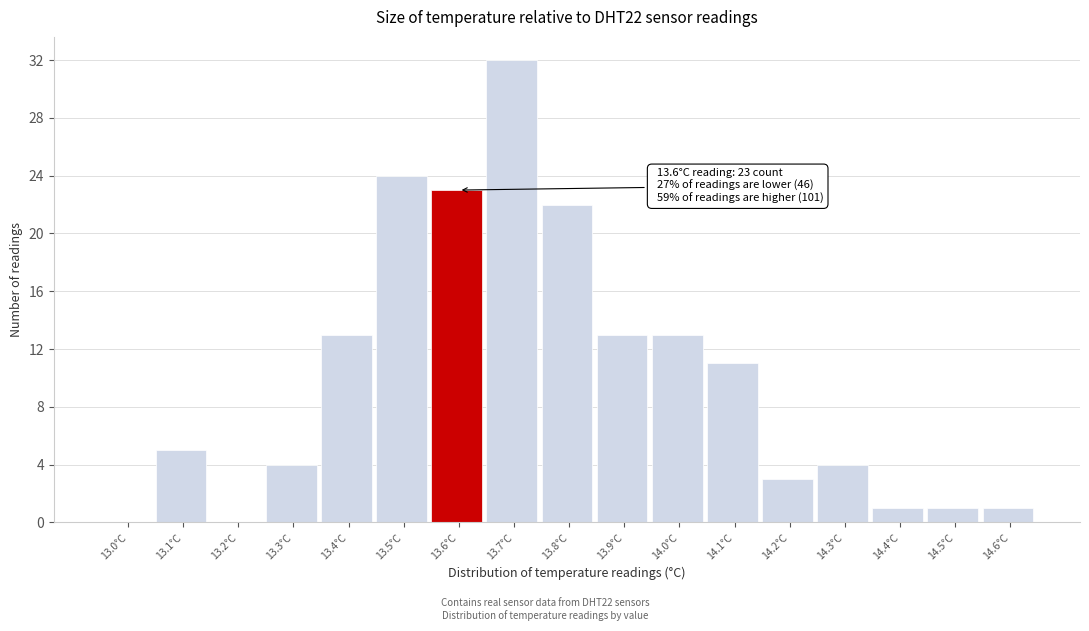

Reading left to right, list all the values displayed in this chart.

13.0°C=0	13.1°C=5	13.2°C=0	13.3°C=4	13.4°C=13	13.5°C=24	13.6°C=23	13.7°C=32	13.8°C=22	13.9°C=13	14.0°C=13	14.1°C=11	14.2°C=3	14.3°C=4	14.4°C=1	14.5°C=1	14.6°C=1